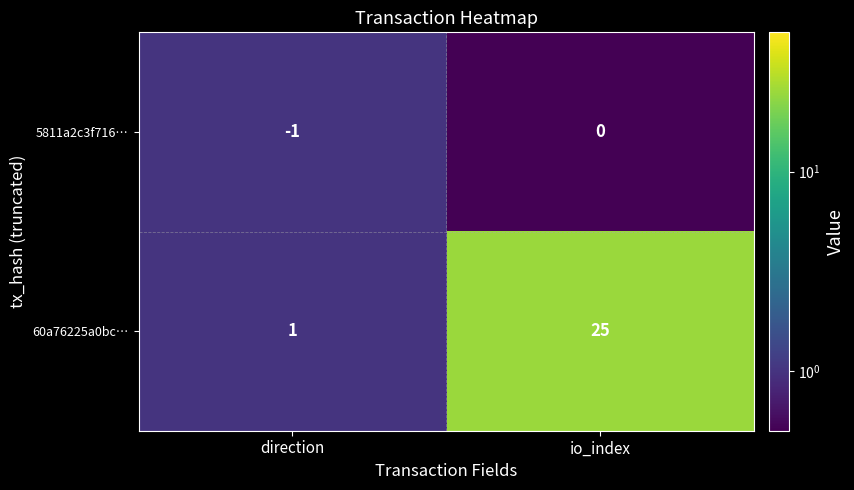

What is the maximum value shown in the chart?

25